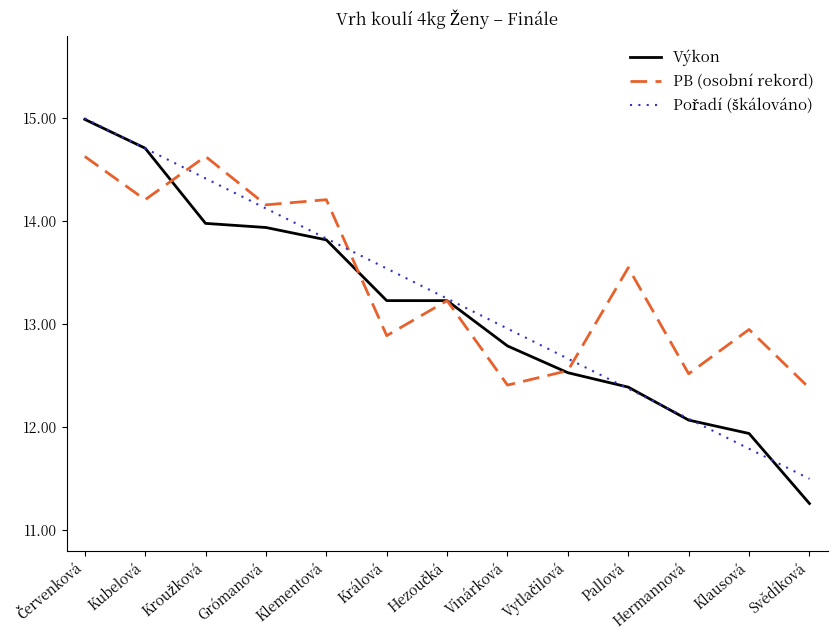

Is it true that PB (osobní rekord) equals 8.1 at Grómanová?

False